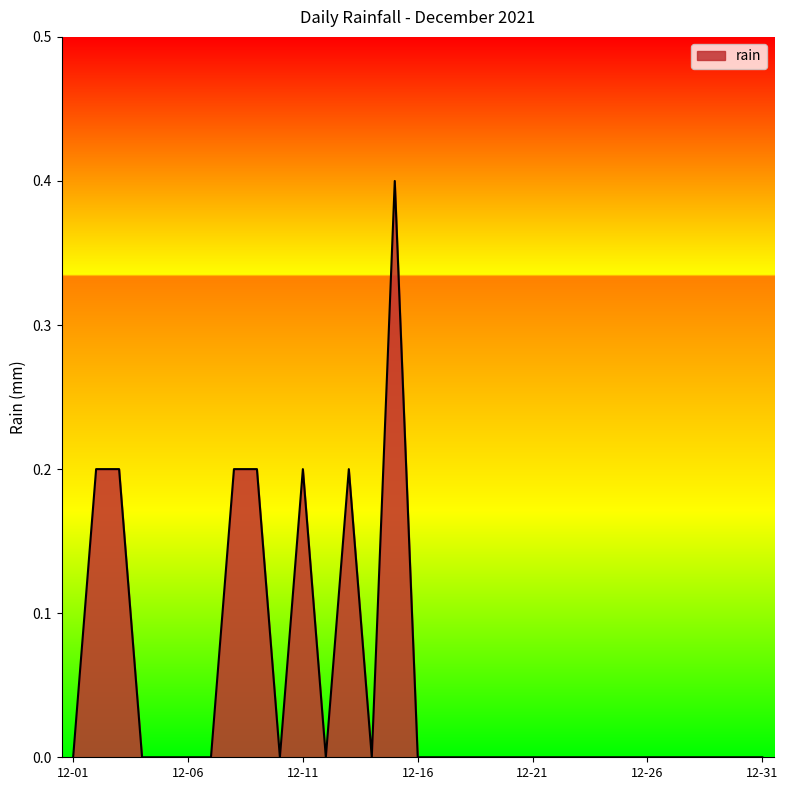

What is the maximum value shown in the chart?

0.4